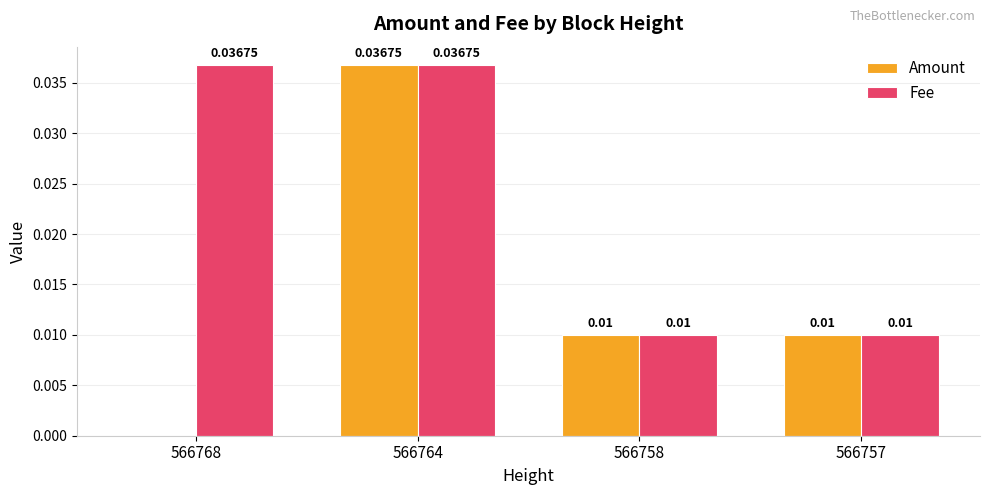

Which series has the largest total across all categories?

Fee